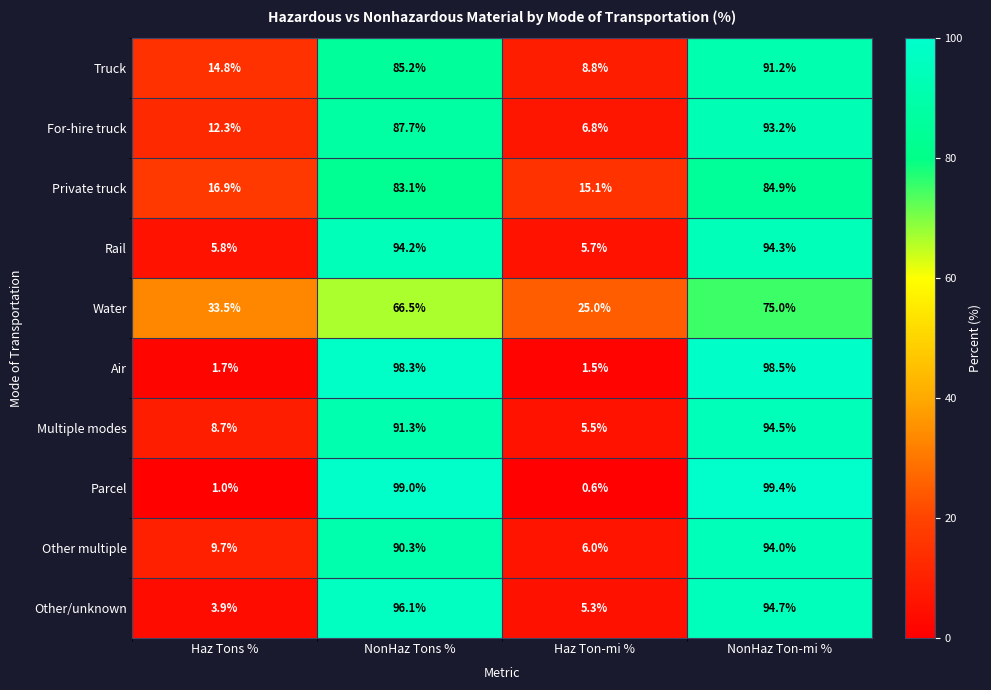

At which label does Private truck reach its minimum?

Haz Ton-mi %